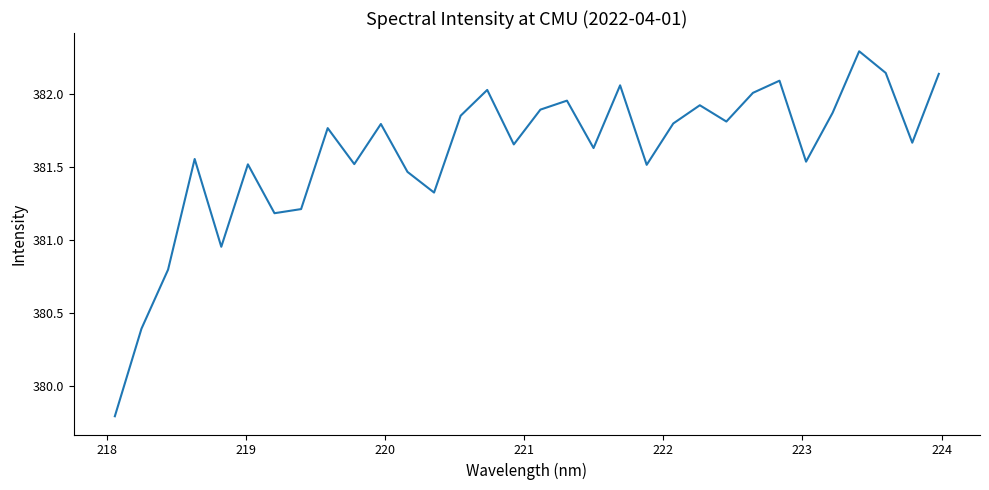

What is the difference between the maximum and minimum values?

2.5